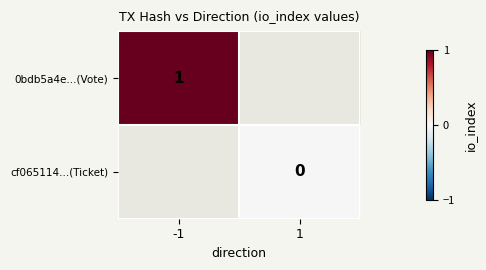

The value of 0bdb5a4e...(Vote) at -1 is 1. True or false?

True